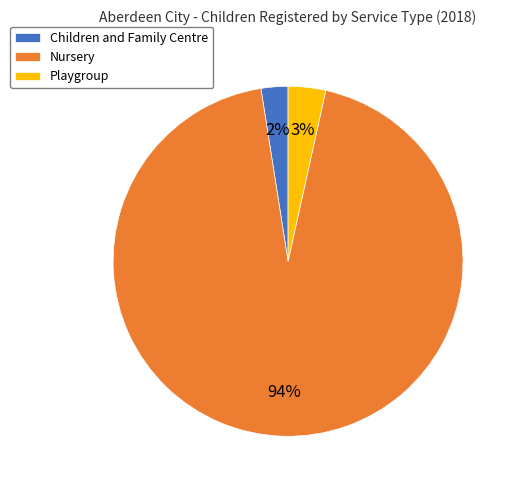

Which category has the smallest portion of the pie?

Children and Family Centre